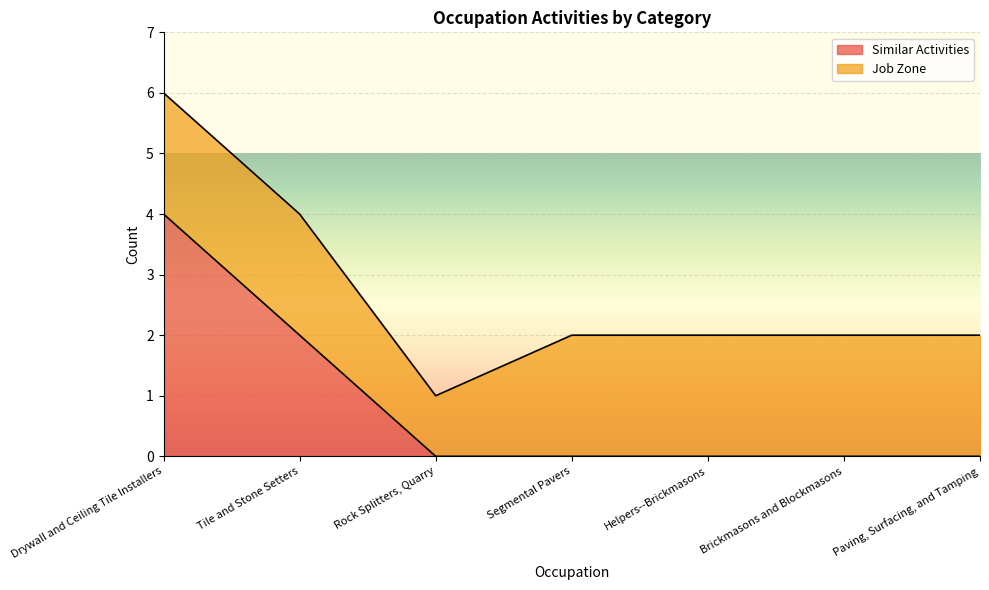

At which category does the chart reach its minimum across all series?

Rock Splitters, Quarry